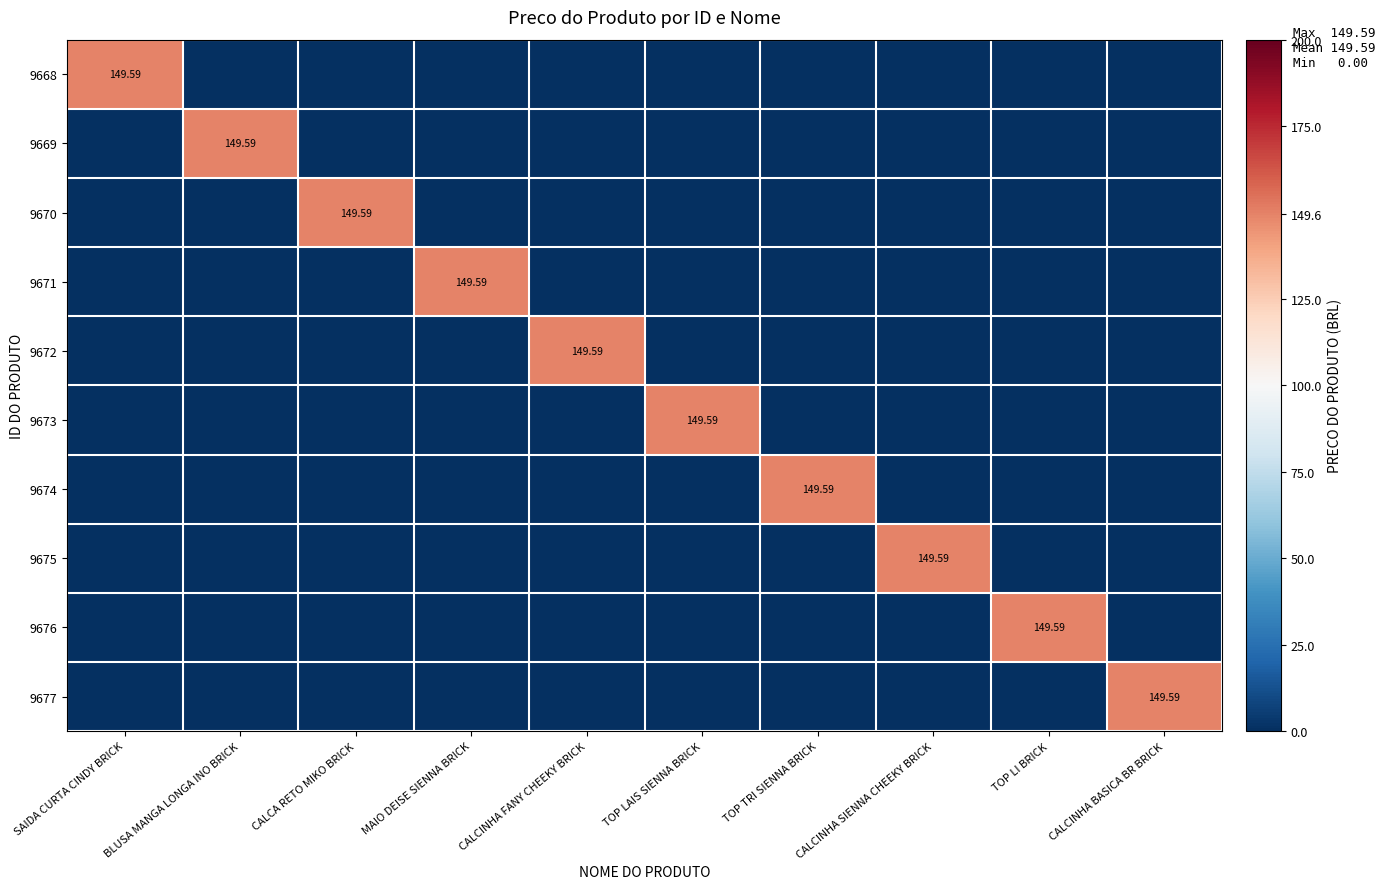

What is the difference between the maximum and minimum values in the 9669 series?

149.6